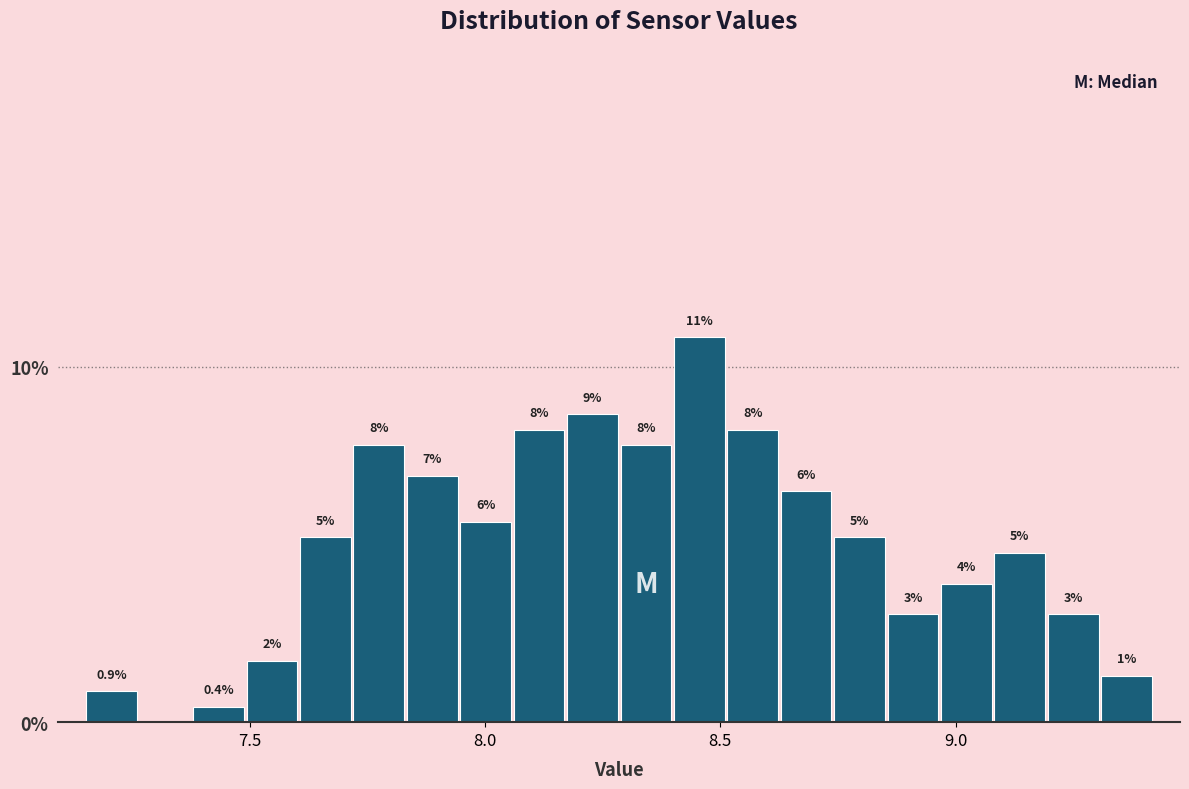

Read against the x-axis, roughly where is the centre of the tallest bar?

8.45